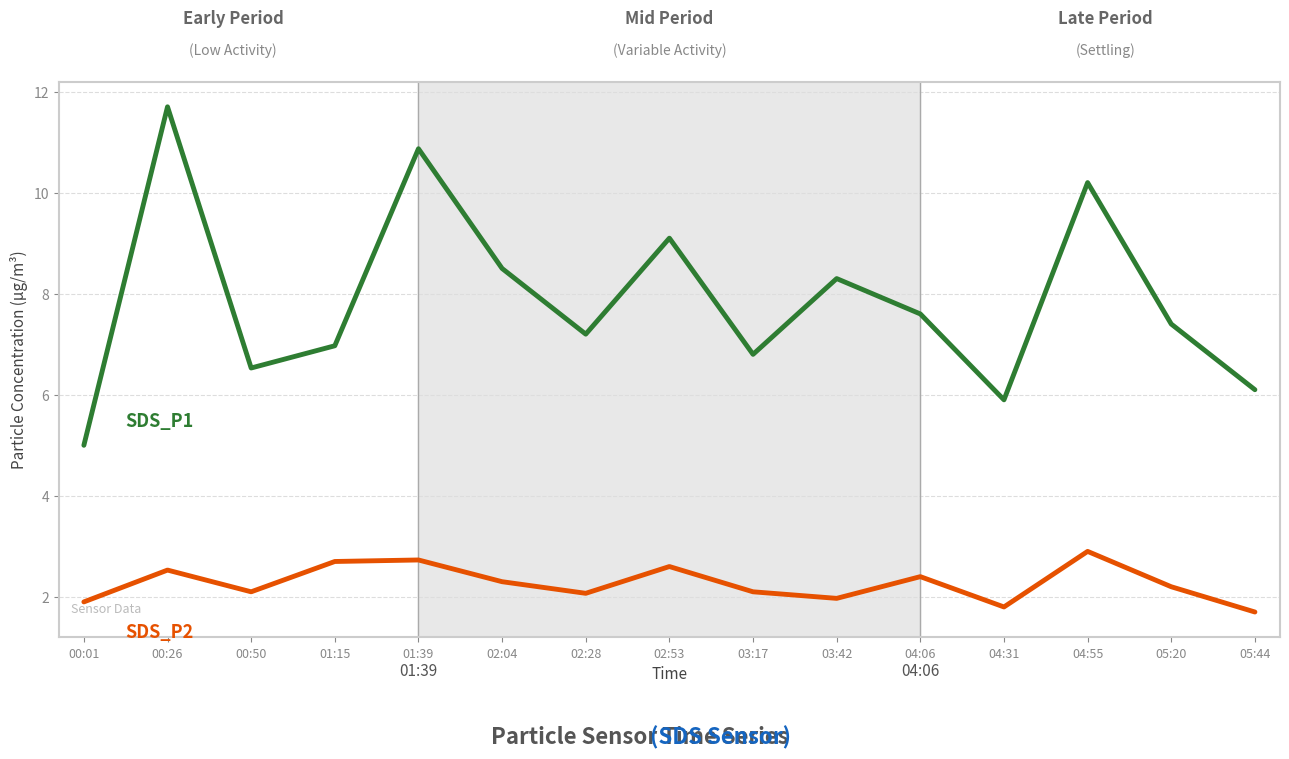

Reading left to right, what are all the values shown in this chart?

SDS_P1: 00:01=5.0	00:26=11.7	00:50=6.5	01:15=7.0	01:39=10.9	02:04=8.5	02:28=7.2	02:53=9.1	03:17=6.8	03:42=8.3	04:06=7.6	04:31=5.9	04:55=10.2	05:20=7.4	05:44=6.1
SDS_P2: 00:01=1.9	00:26=2.5	00:50=2.1	01:15=2.7	01:39=2.7	02:04=2.3	02:28=2.1	02:53=2.6	03:17=2.1	03:42=2.0	04:06=2.4	04:31=1.8	04:55=2.9	05:20=2.2	05:44=1.7